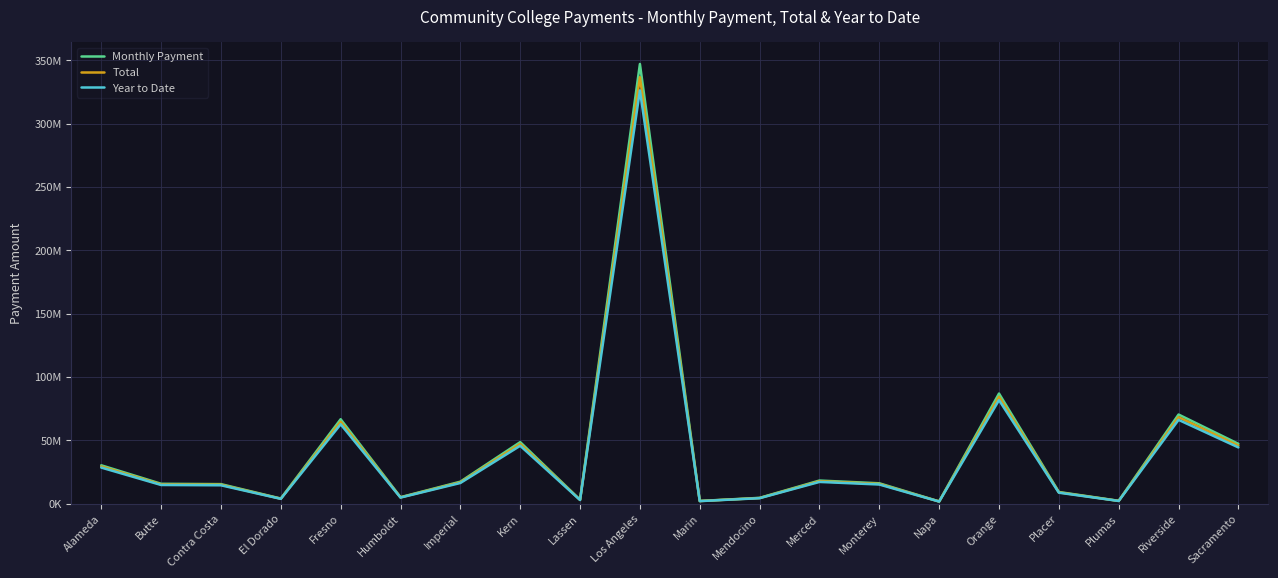

What is the label of the 9th point from the left?

Lassen